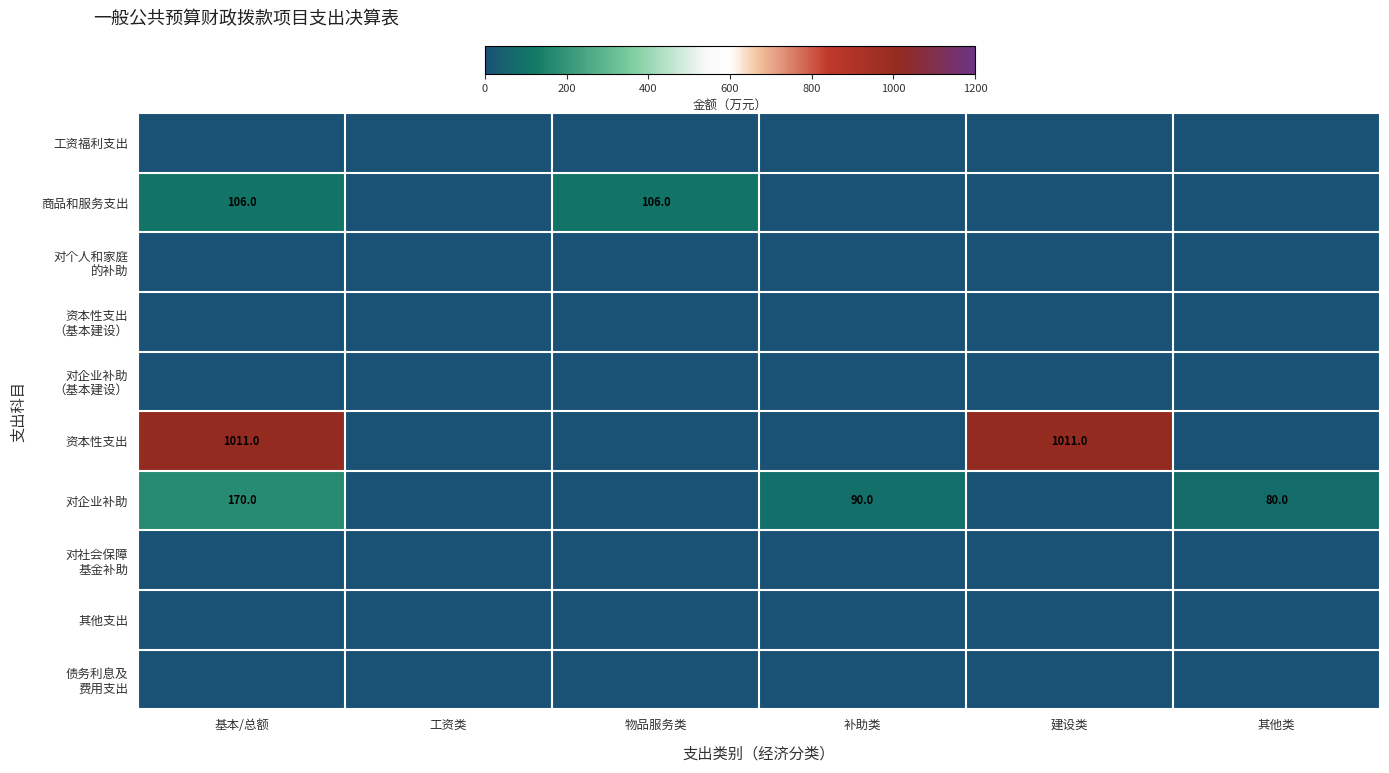

The value of 对企业补助 at 基本/总额 is 259. True or false?

False